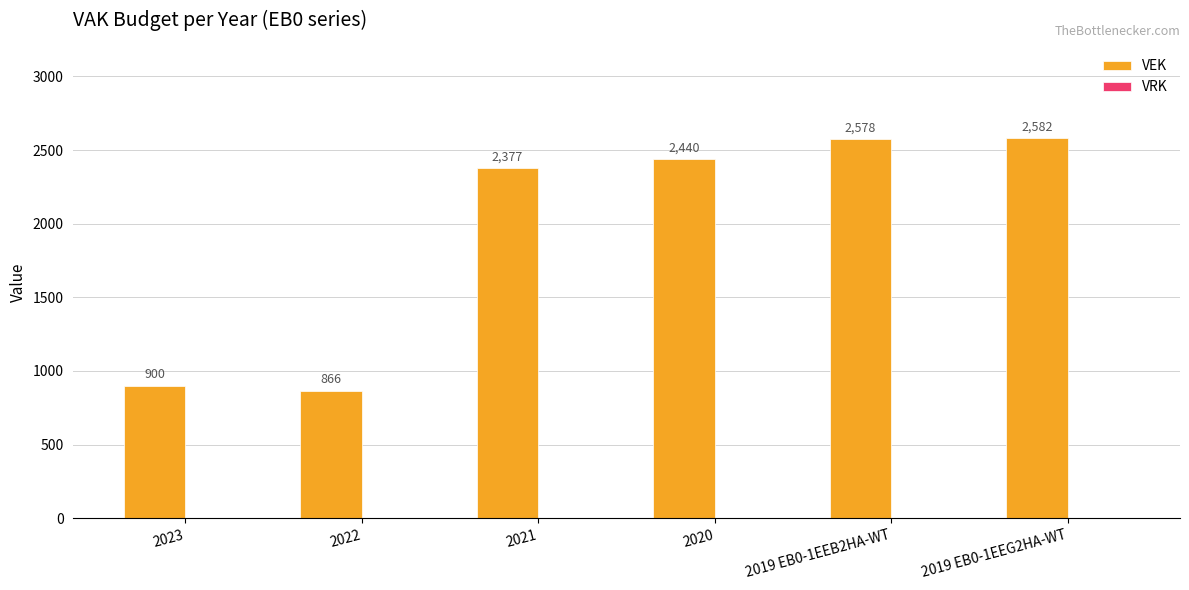

Reading left to right, what are all the values shown in this chart?

900	866	2377	2440	2578	2582